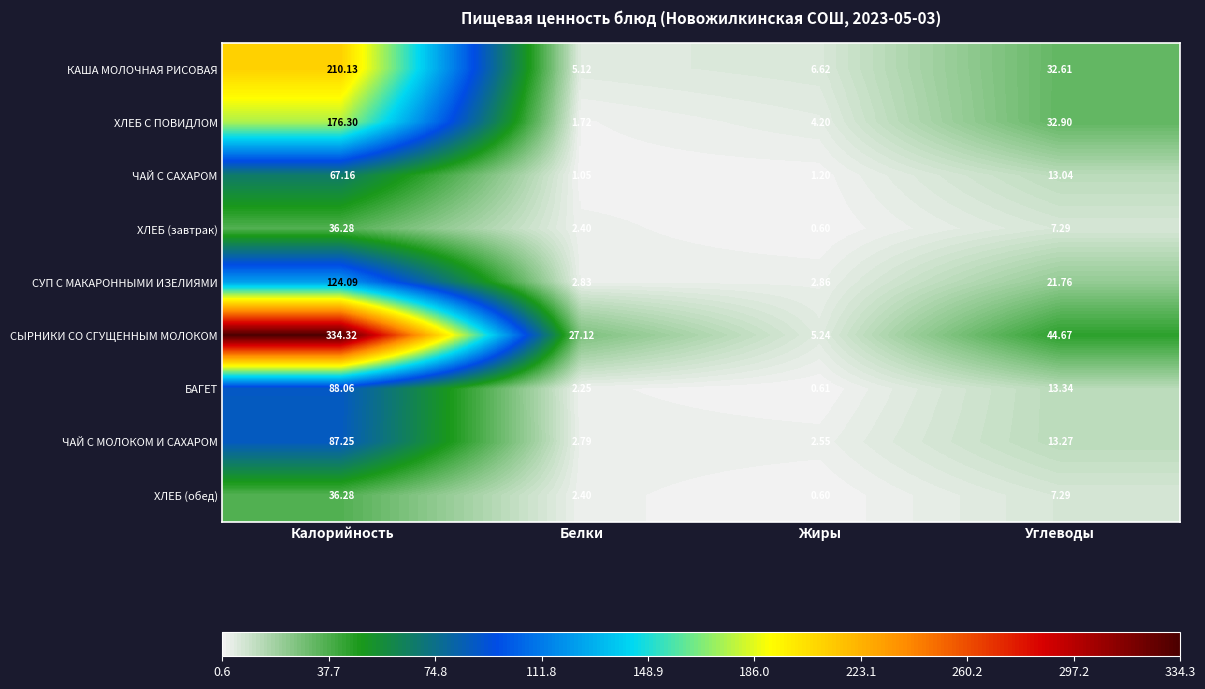

Which series changed the most between Калорийность and Белки?

СЫРНИКИ СО СГУЩЕННЫМ МОЛОКОМ